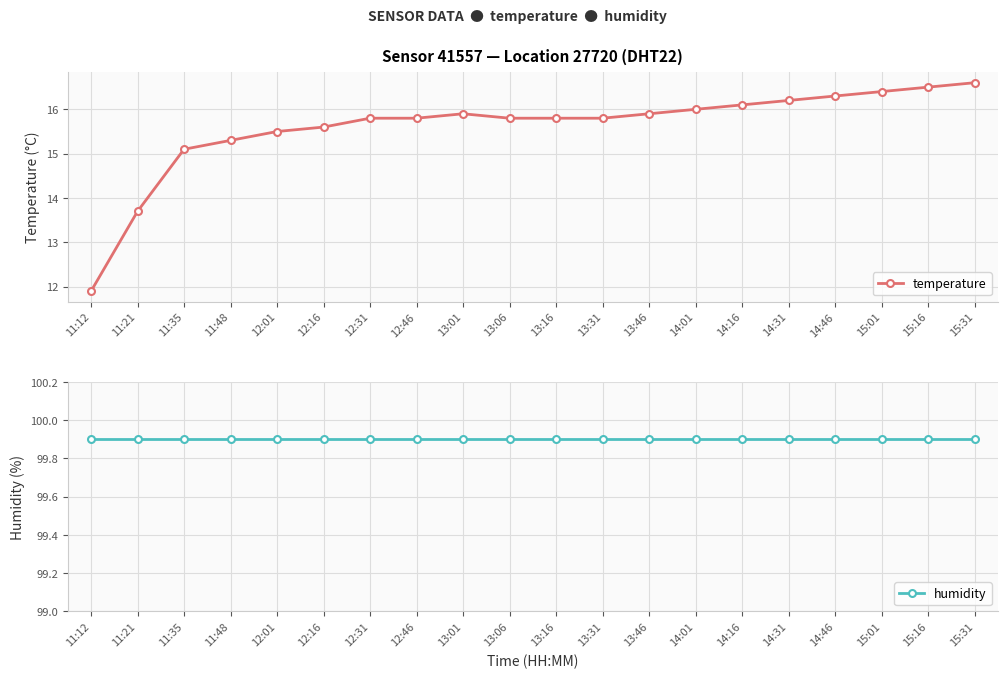

At which category is the sum across all series the highest?

15:31